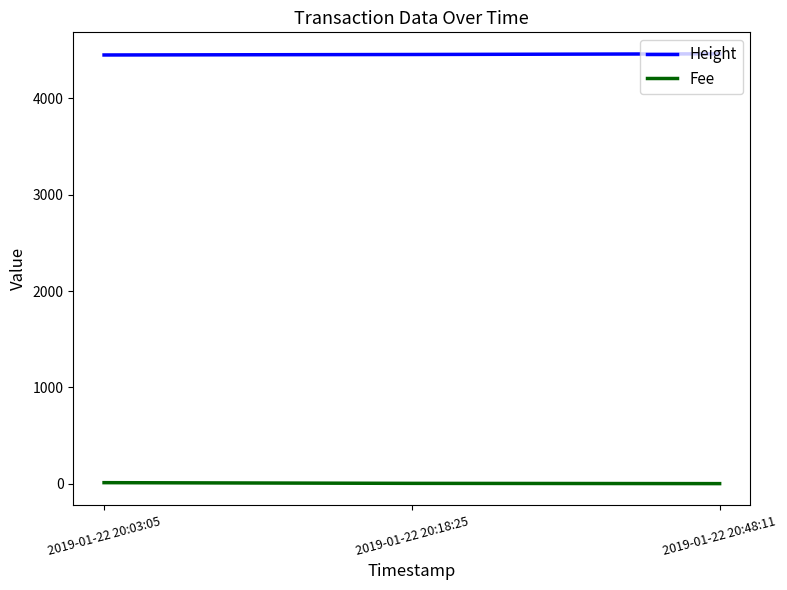

What is the maximum value shown in the chart?

4463.0